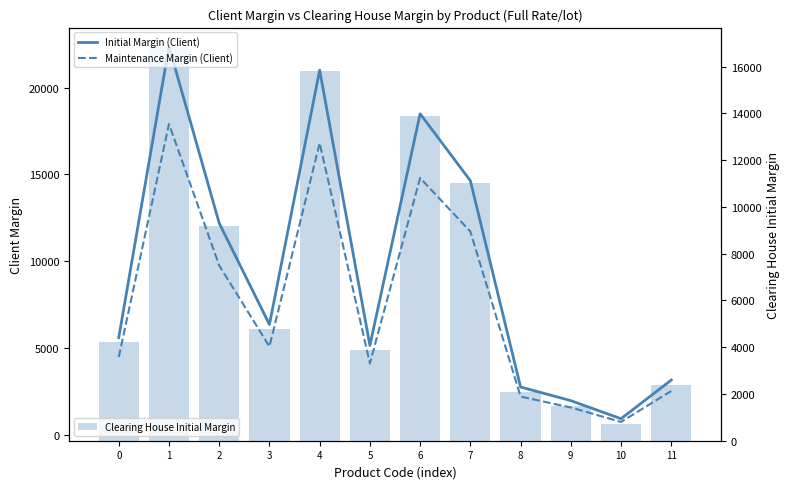

Is it true that Maintenance Margin (Client) equals 2521 at 11?

True